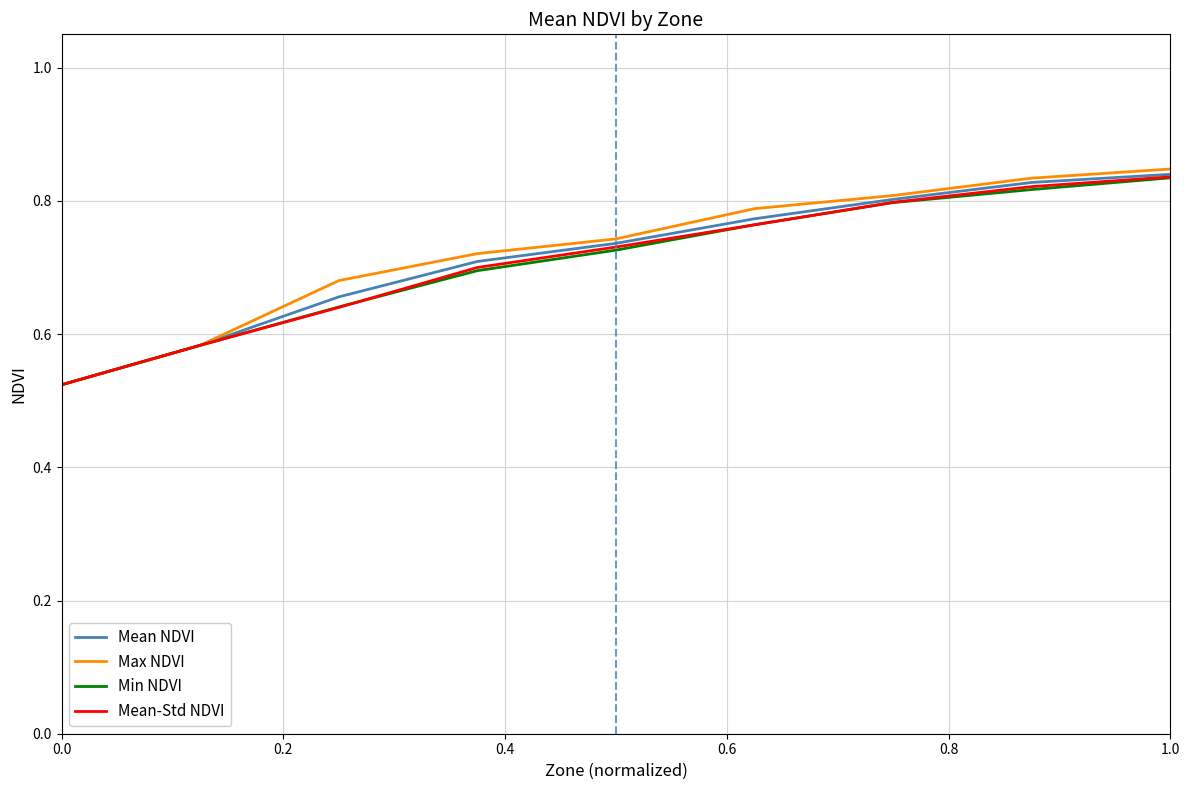

Which series has the widest spread of values?

Max NDVI